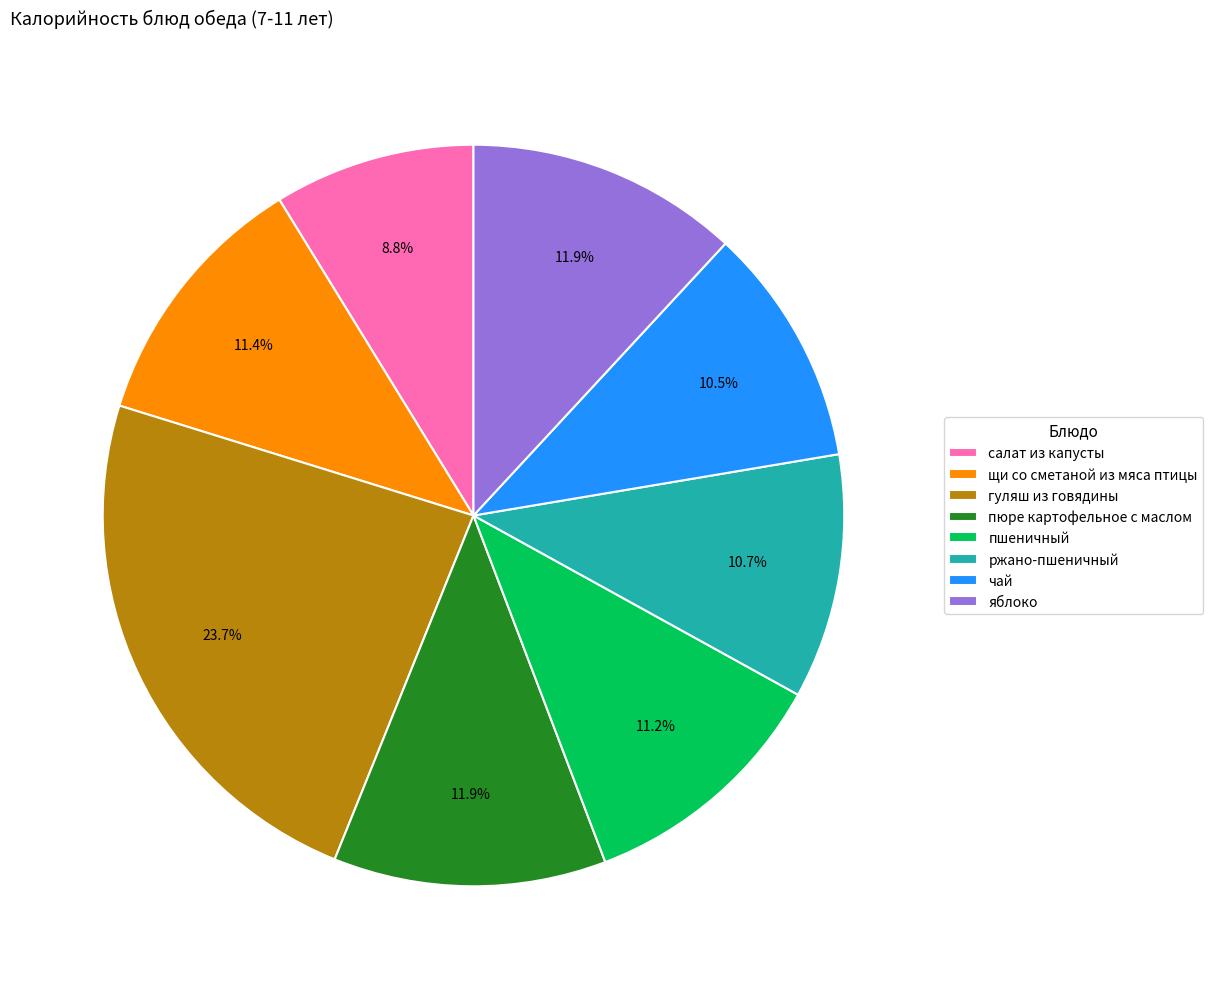

True or false: гуляш из говядины accounts for 24% of the total.

True